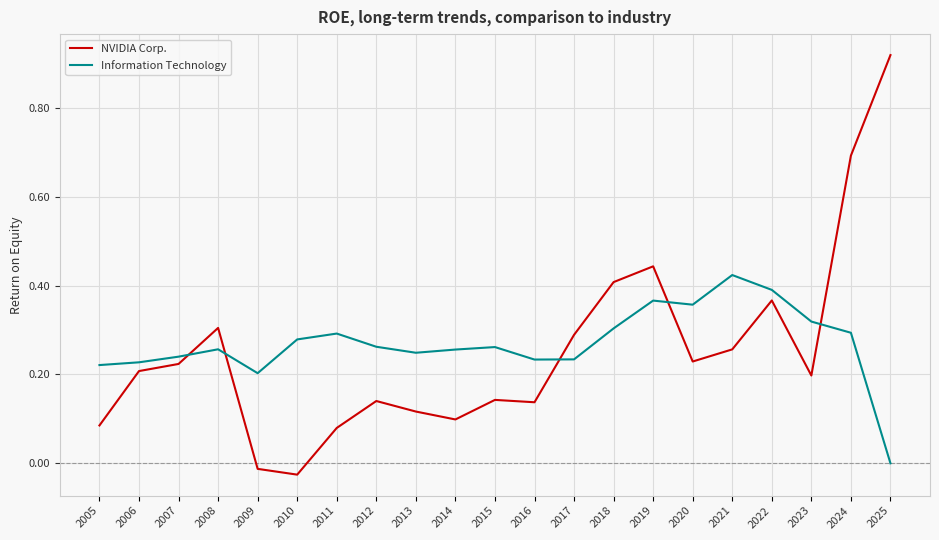

True or false: Information Technology has a value of 0.5 at 2020.

False